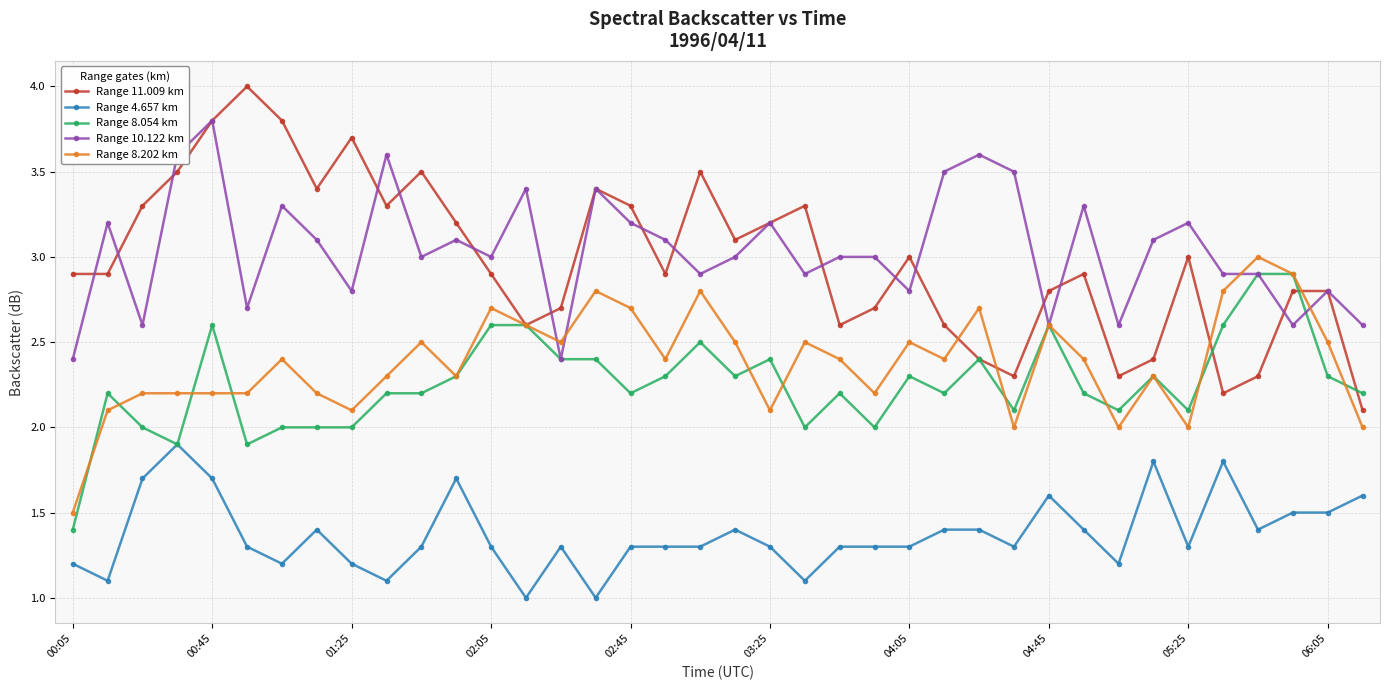

What is the value of the Range 4.657 km point at the 6th from the left?

1.3